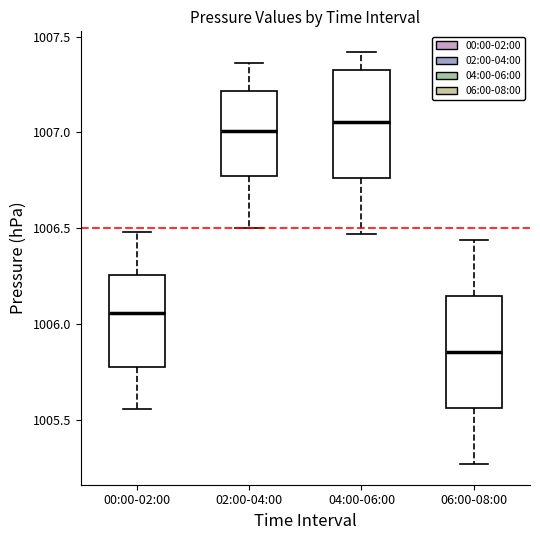

Reading left to right, read every box against the y-axis: the position of its median line, the range the box covers, and the ends of its whiskers. The values are not printed on the chart, so give them approximately, as read against the axis.

00:00-02:00: median 1006.05, box 1005.80 to 1006.25, whiskers 1005.55 to 1006.50
02:00-04:00: median 1007.00, box 1006.75 to 1007.20, whiskers 1006.50 to 1007.35
04:00-06:00: median 1007.05, box 1006.75 to 1007.35, whiskers 1006.45 to 1007.40
06:00-08:00: median 1005.85, box 1005.55 to 1006.15, whiskers 1005.25 to 1006.45